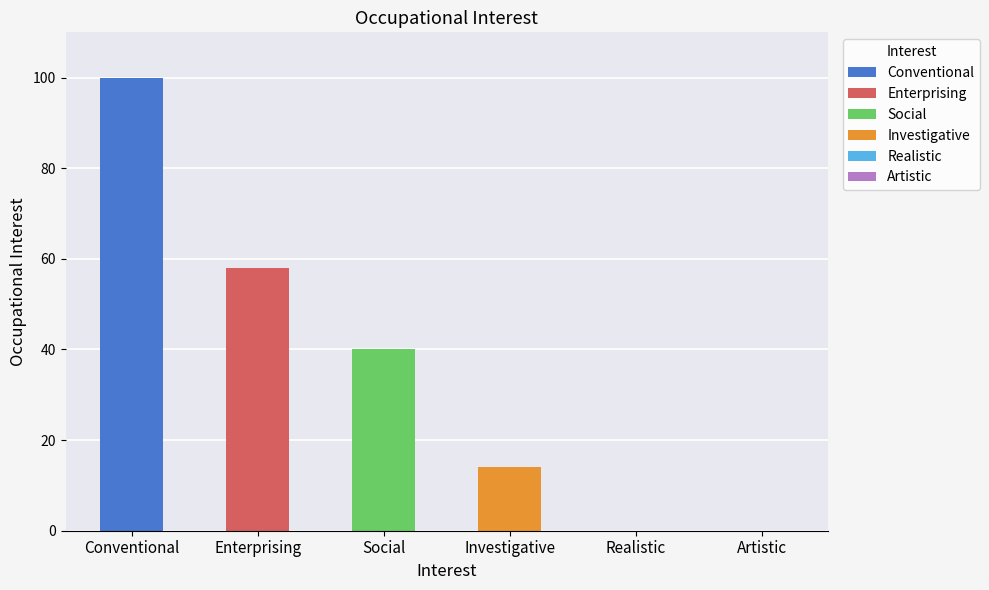

What is the value of the 4th bar from the left?

14